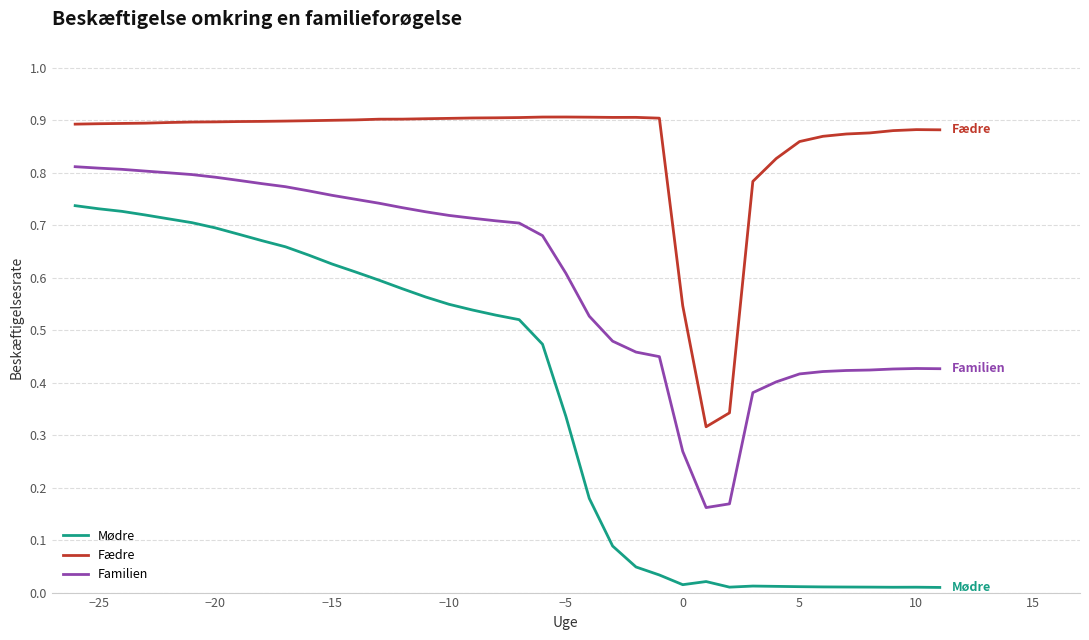

Which series has the widest spread of values?

Mødre